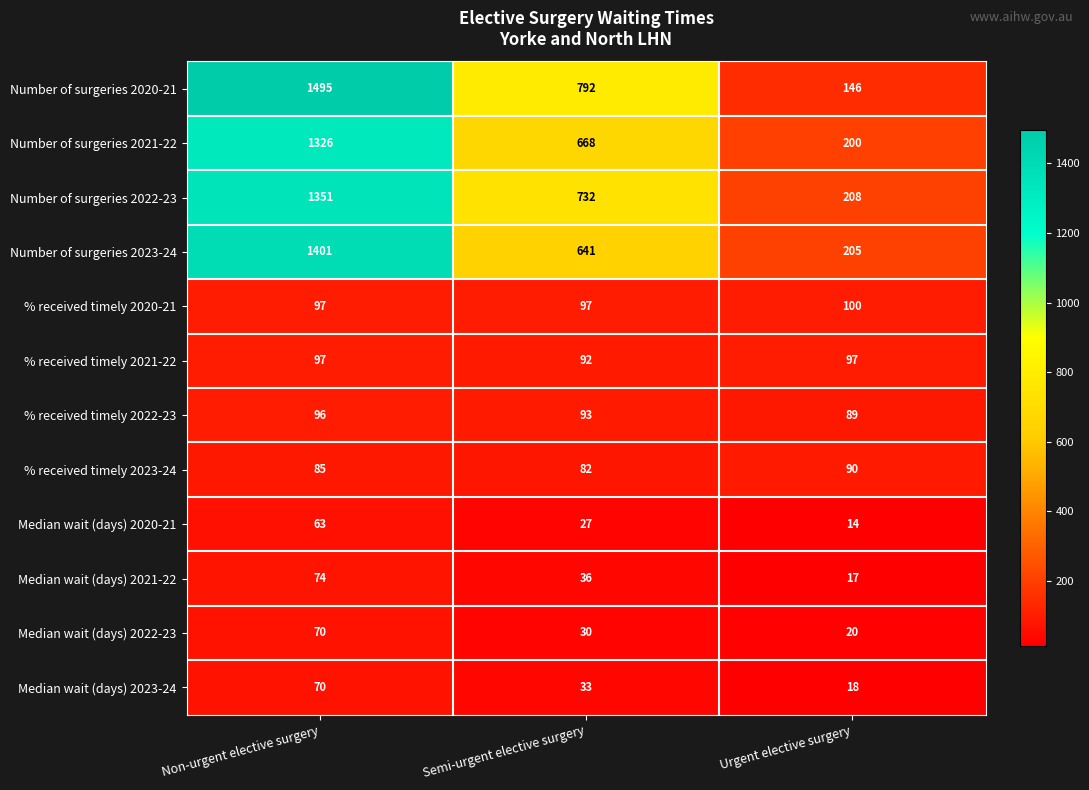

How many series are shown in this chart?

12